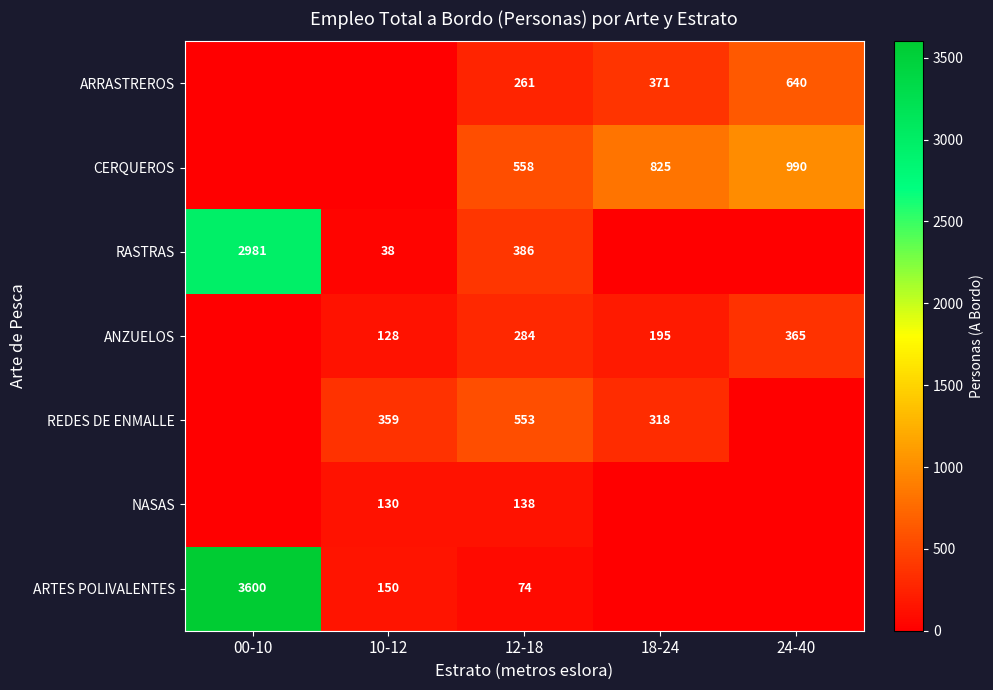

The RASTRAS series shows 38 at 10-12. True or false?

True